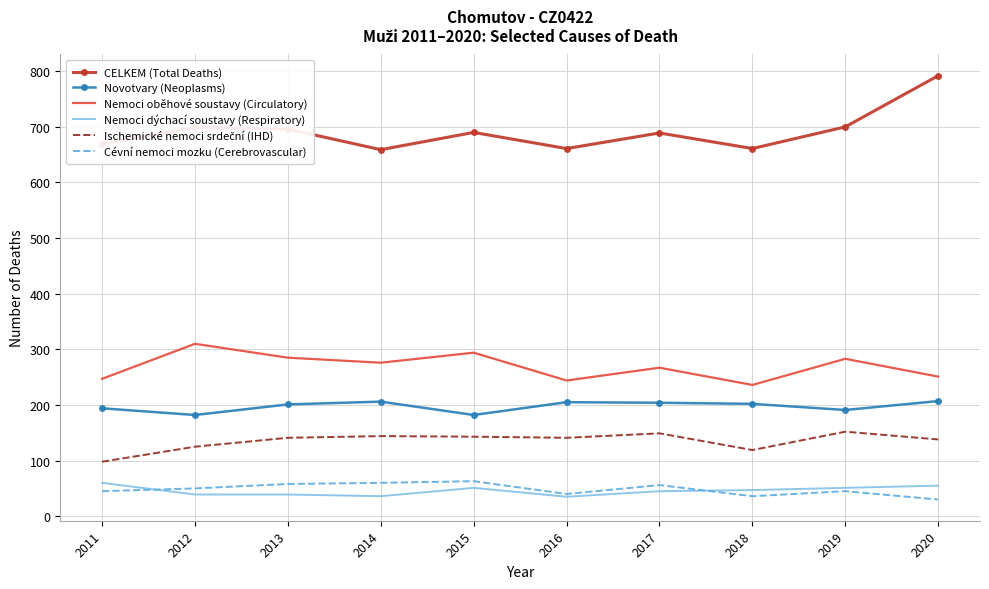

What is the difference between the second highest and minimum values in the Nemoci dýchací soustavy (Respiratory) series?

20